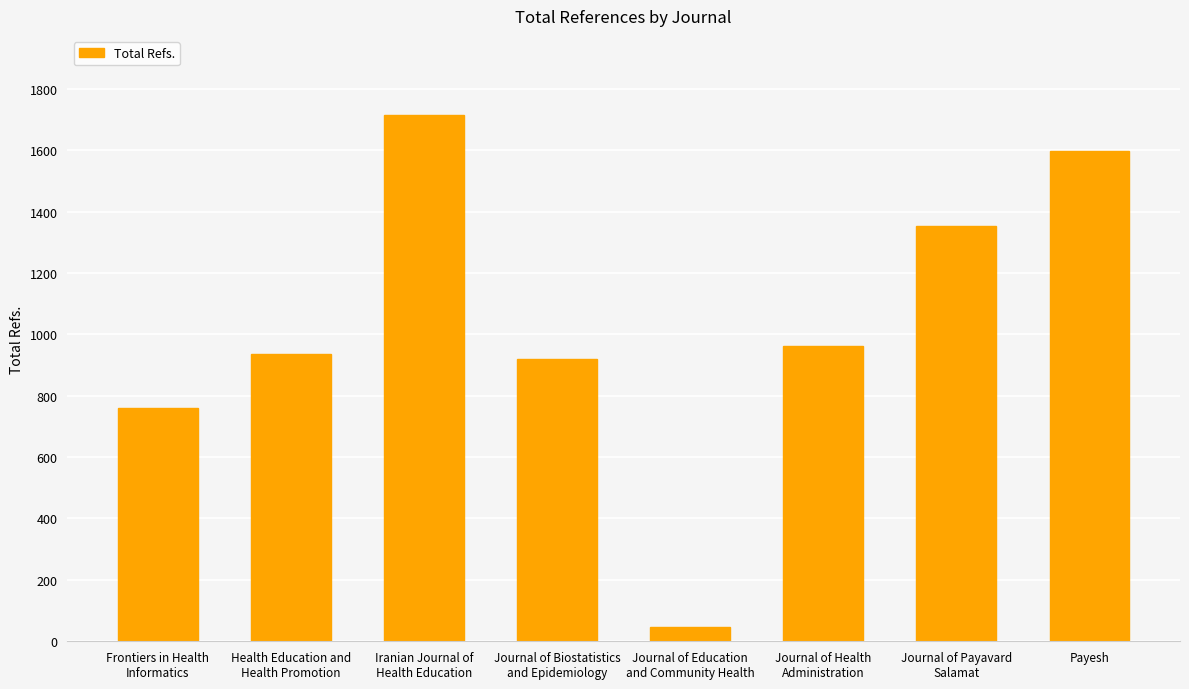

Rank the categories by value from highest to lowest.

Iranian Journal of
Health Education, Payesh, Journal of Payavard
Salamat, Journal of Health
Administration, Health Education and
Health Promotion, Journal of Biostatistics
and Epidemiology, Frontiers in Health
Informatics, Journal of Education
and Community Health